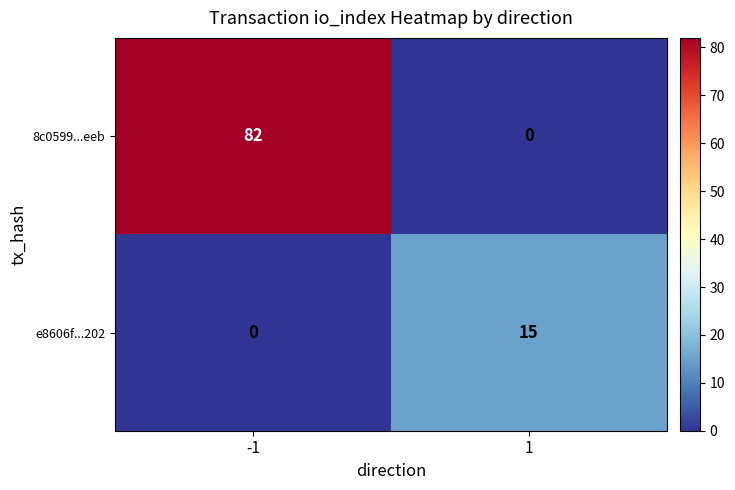

Which series changed the most between -1 and 1?

8c0599...eeb